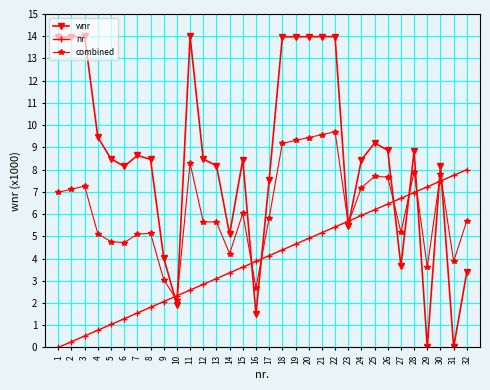

How many series are shown in this chart?

3